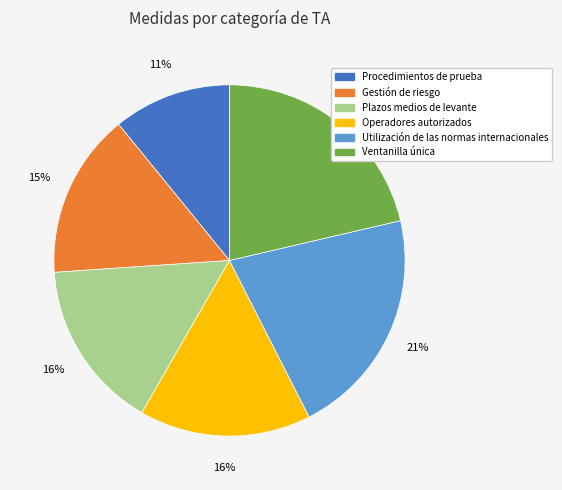

What is the smallest slice in the pie chart?

Procedimientos de prueba